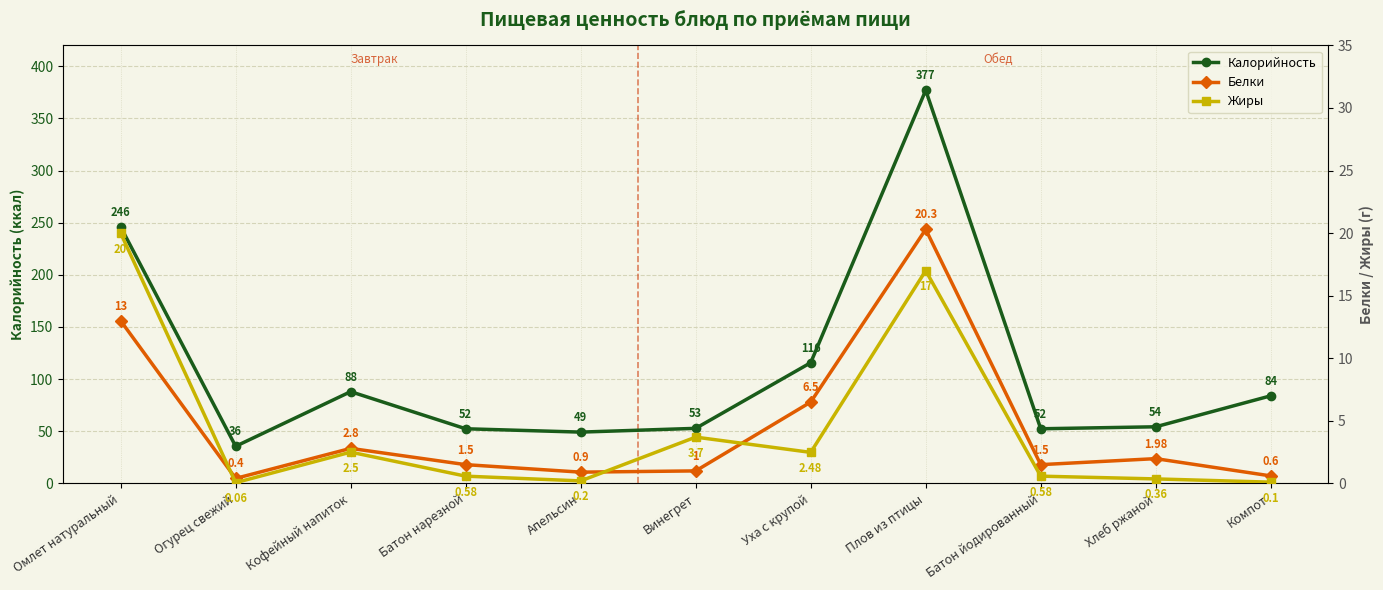

True or false: Калорийность has a value of 49.9 at Уха с крупой.

False